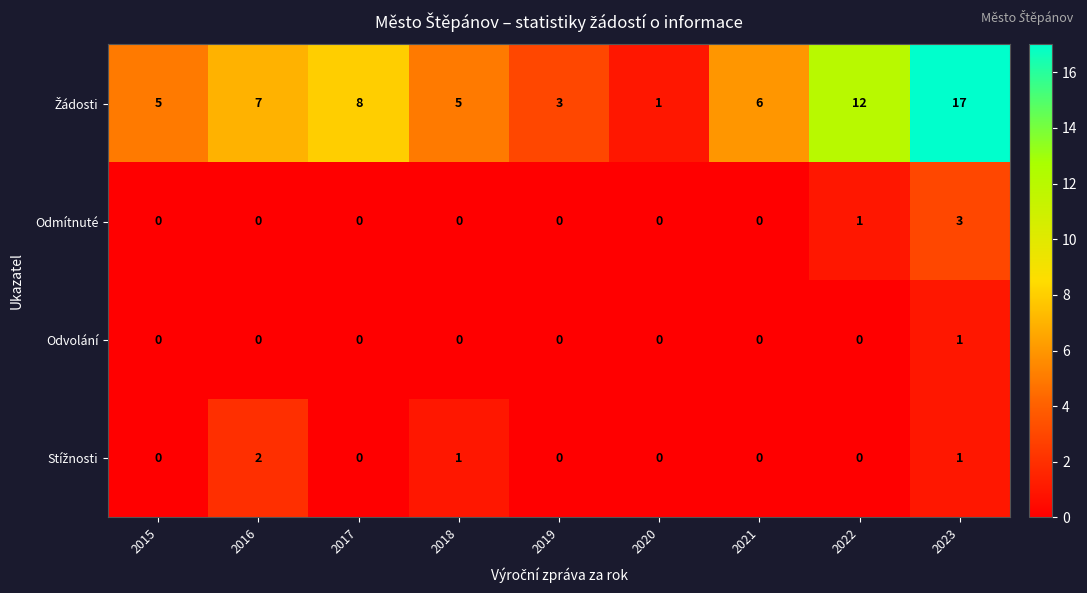

What is the sum of all Odmítnuté values?

4